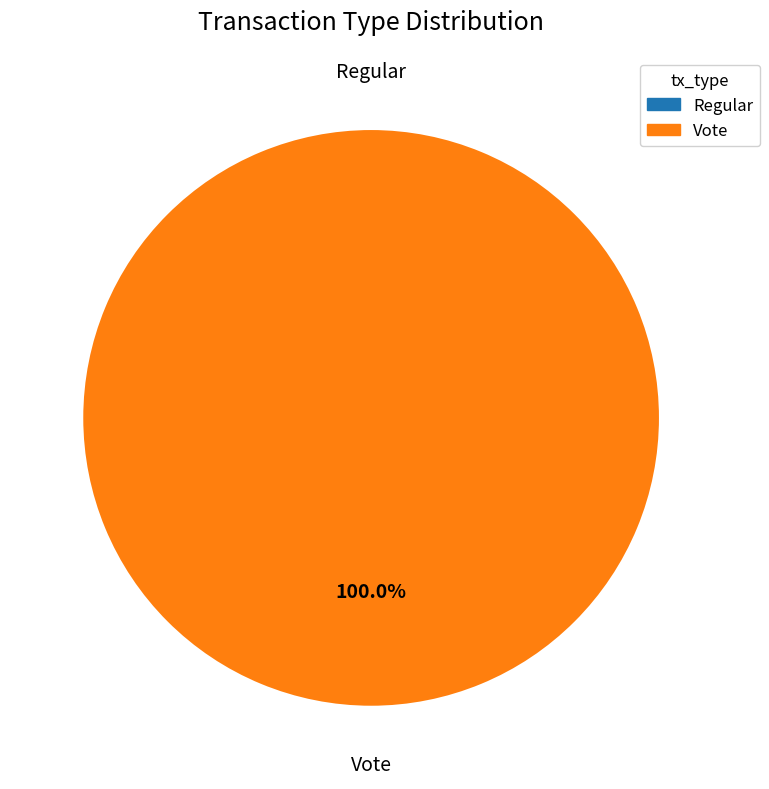

To the nearest percent, what is the combined percentage of Regular and Vote?

100%